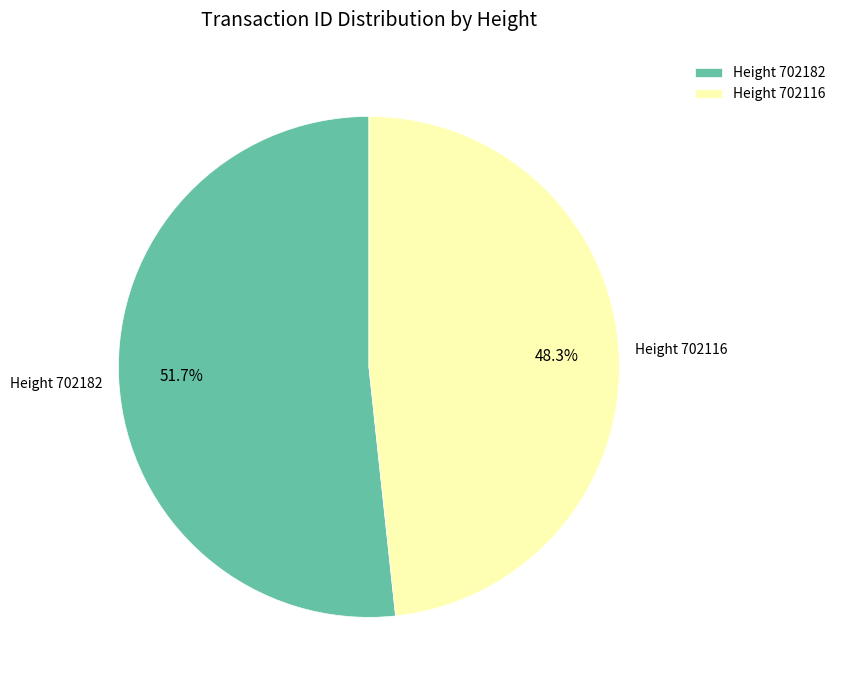

Which has a higher value, Height 702116 or Height 702182?

Height 702182